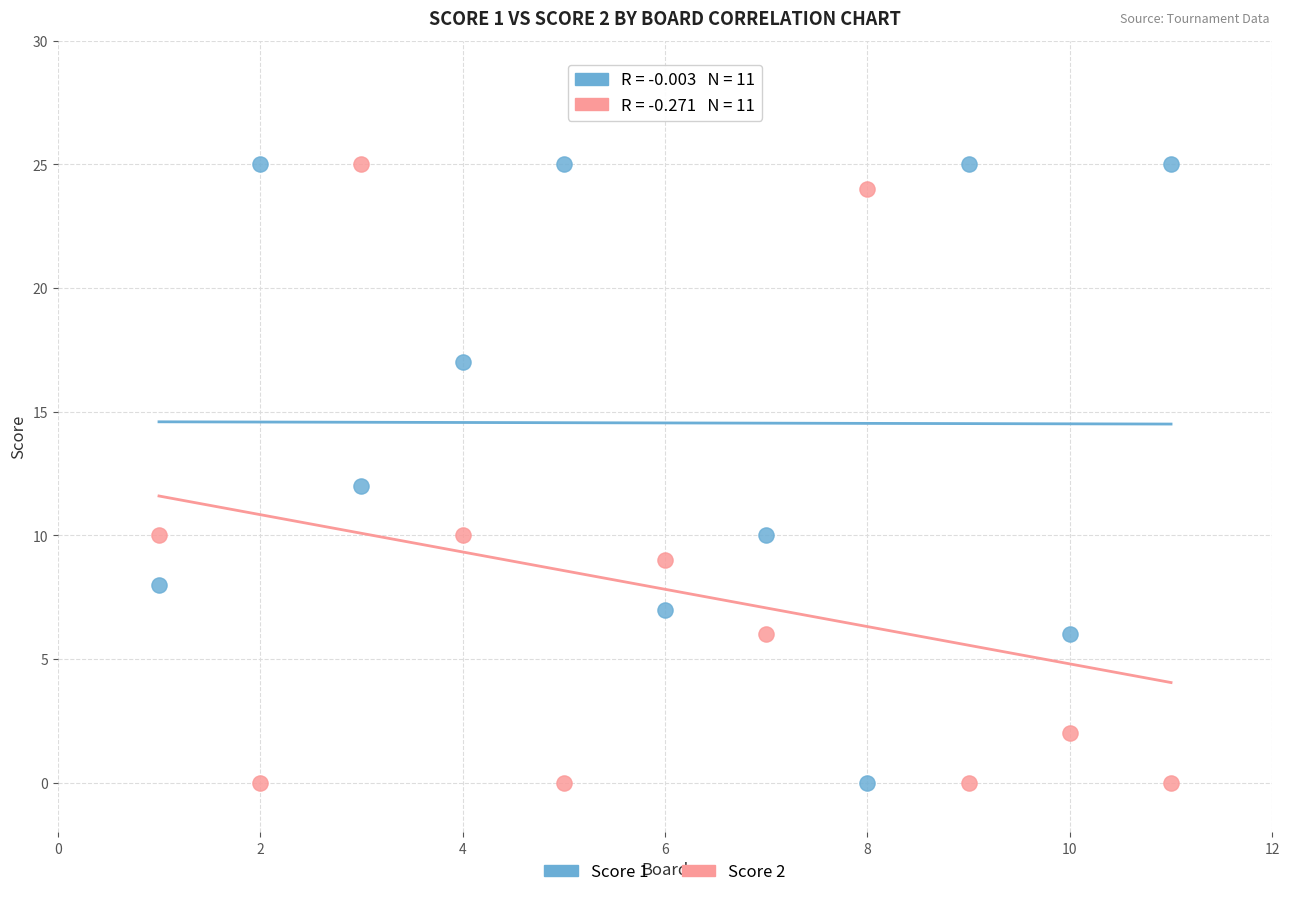

What is the X range (max minus min) for the scatter plot?

10